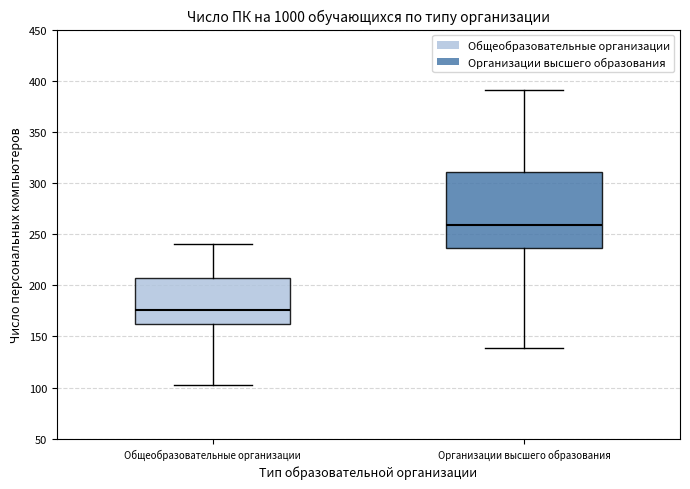

Which box's median line is the lowest?

Общеобразовательные организации